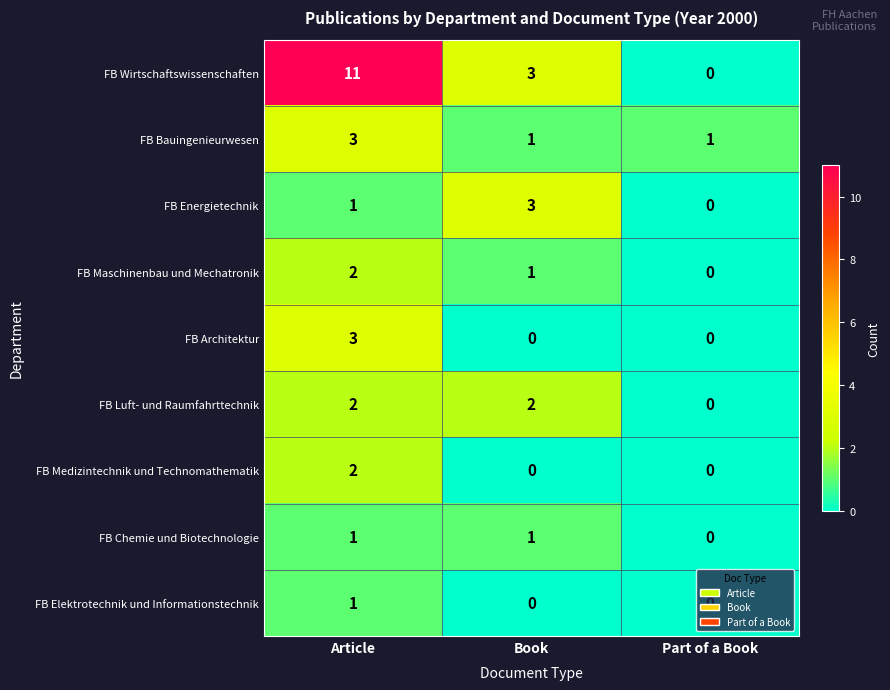

The FB Elektrotechnik und Informationstechnik series shows 0 at Article. True or false?

False